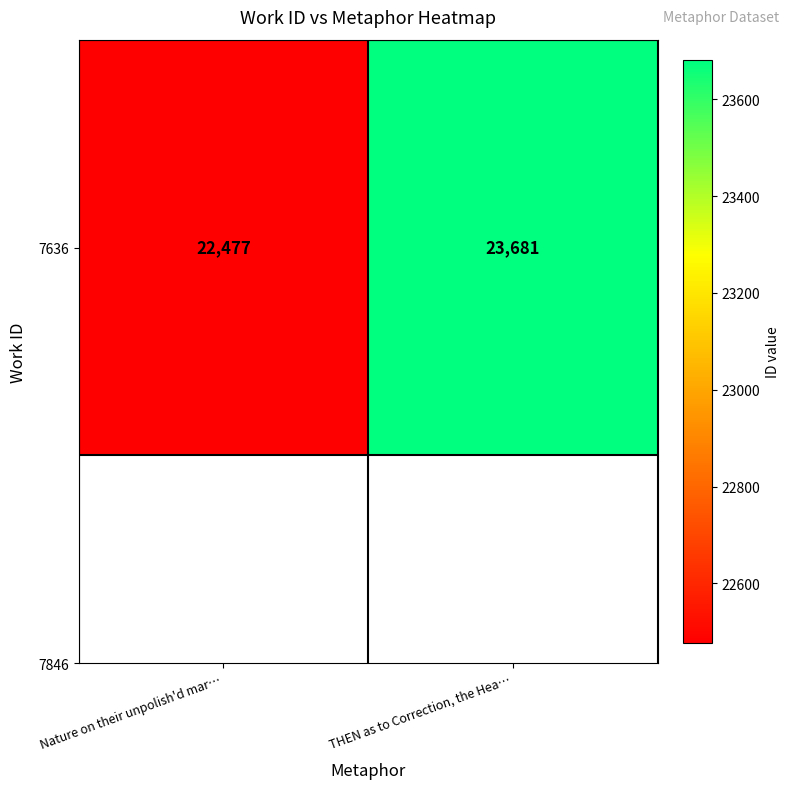

What is the greatest value displayed?

23681